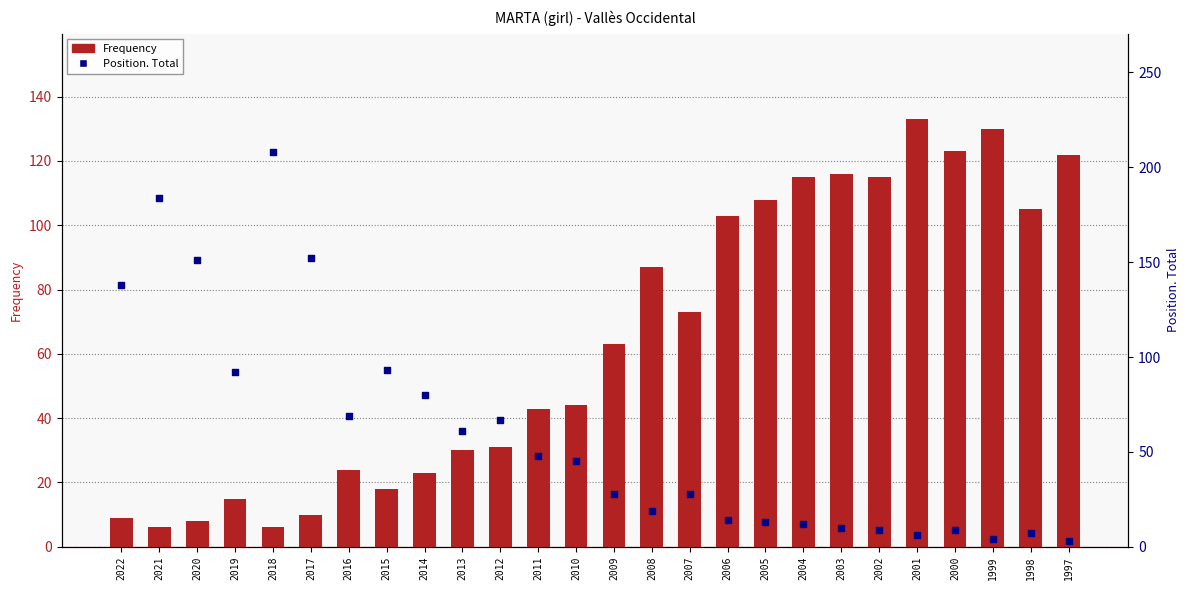

Which series has the widest spread of Y values?

Position. Total